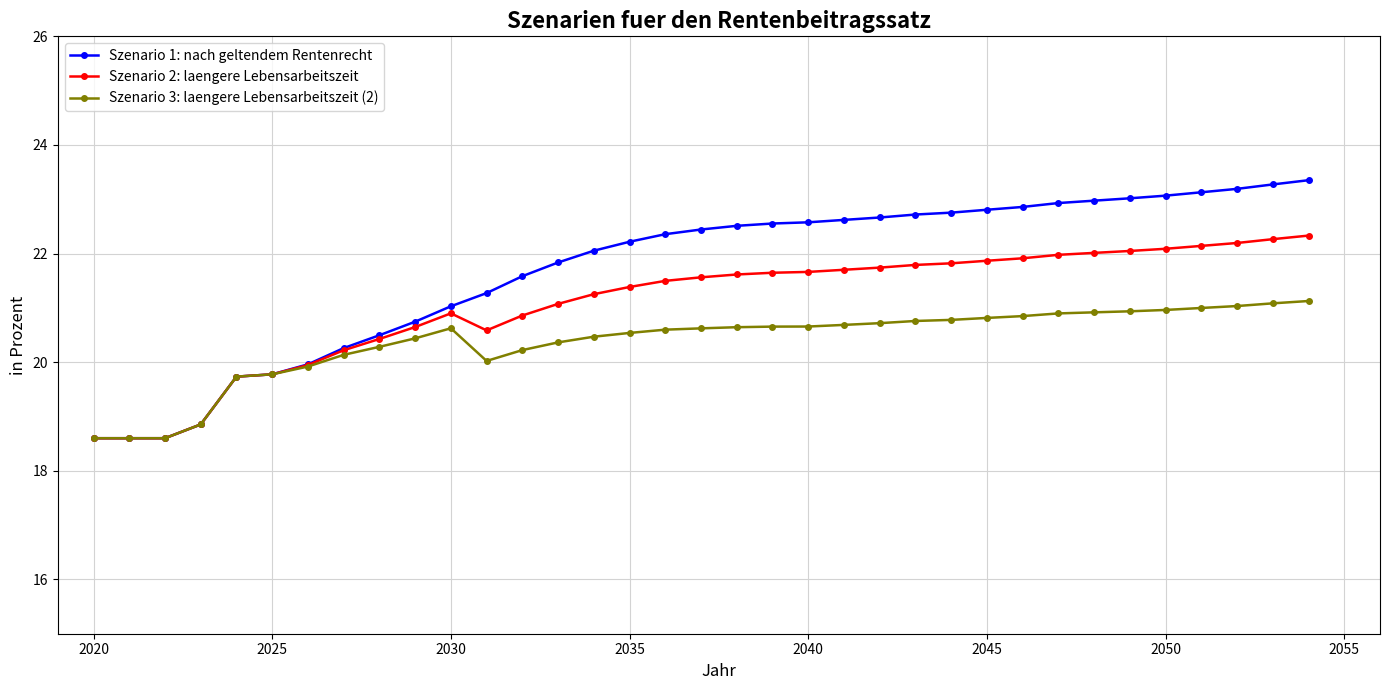

What is the value of the Szenario 1: nach geltendem Rentenrecht point at the 7th from the left?

20.0